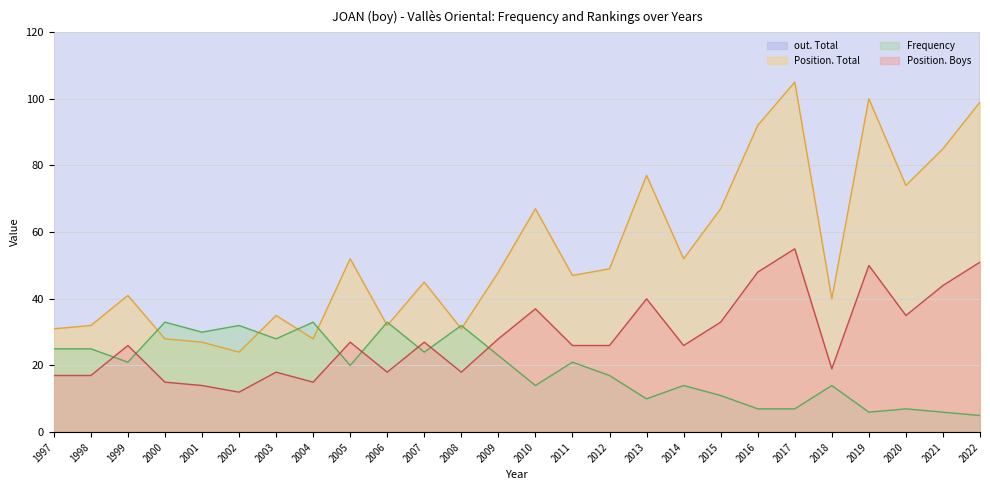

What is the spread (max minus min) of values at 2010?

276